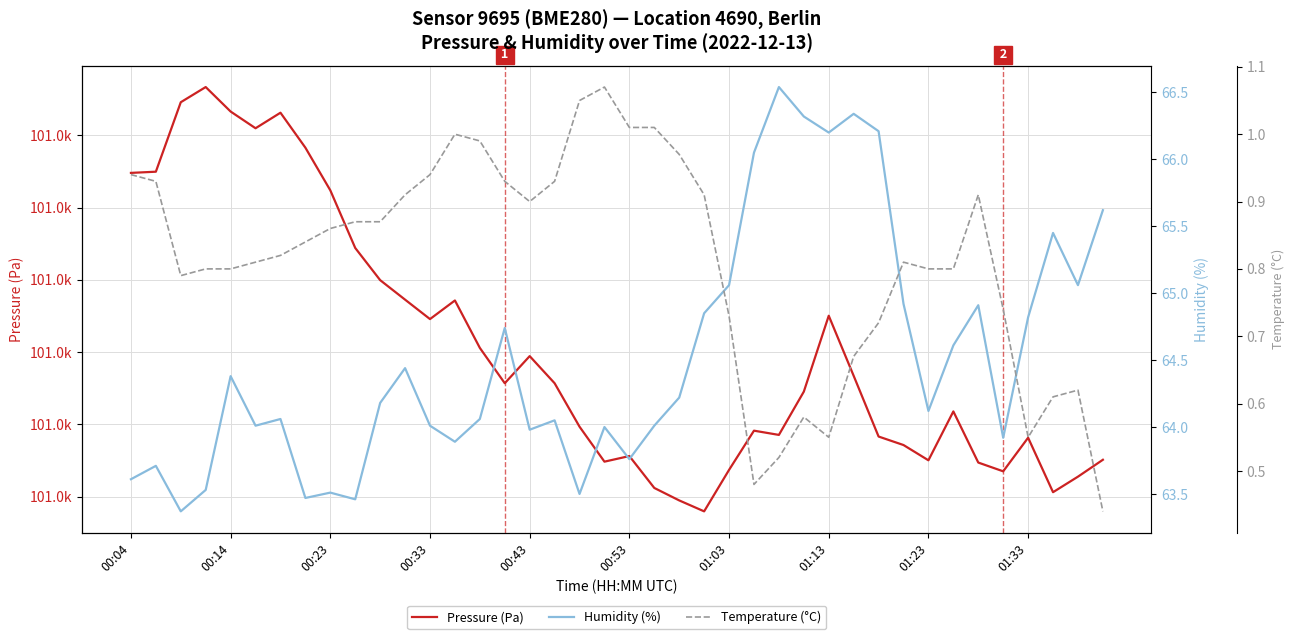

At how many categories does at least one series exceed 71617?

40